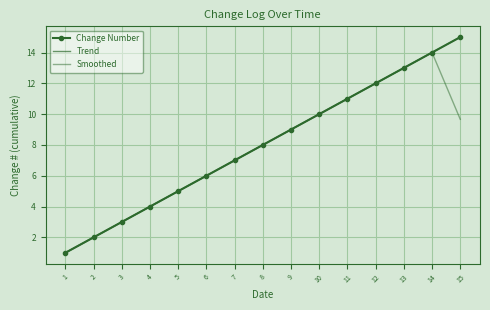

True or false: Smoothed and Trend cross at least once.

False